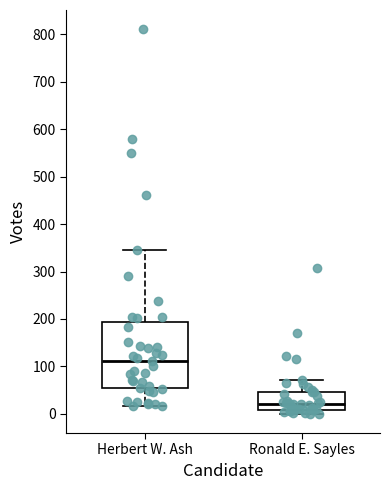

Which box has the highest median line?

Herbert W. Ash